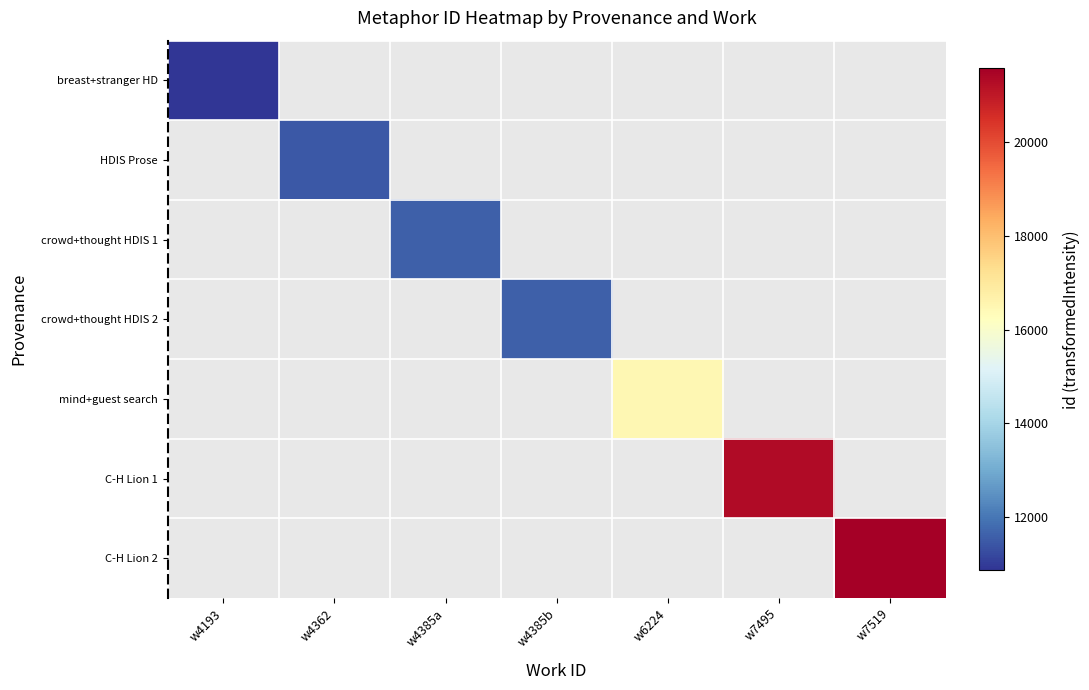

Which series has the largest range (max minus min)?

breast+stranger HD